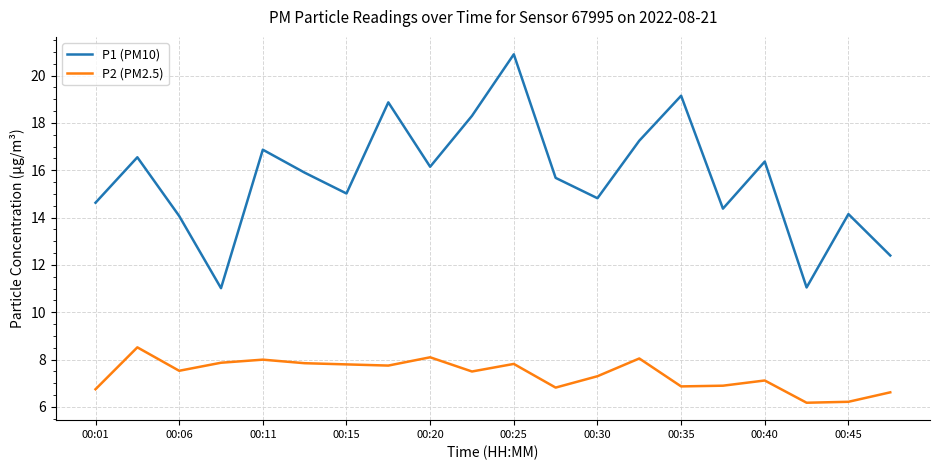

What is the maximum value shown in the chart?

20.9